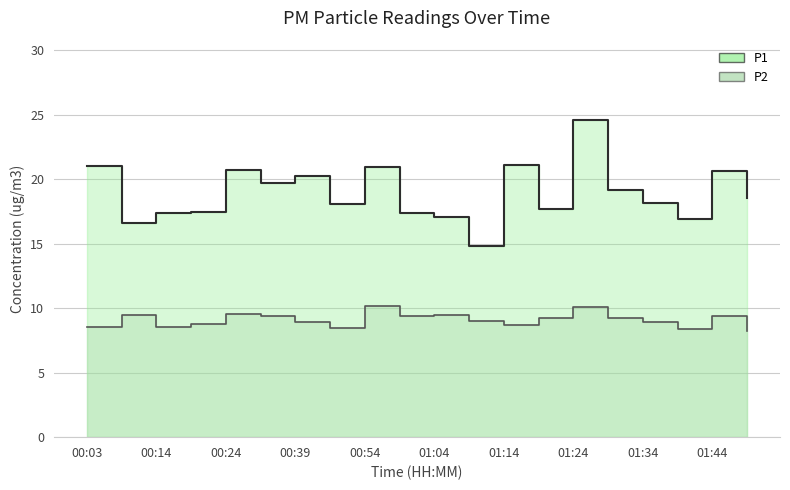

How many values in the P2 series are below 9?

9